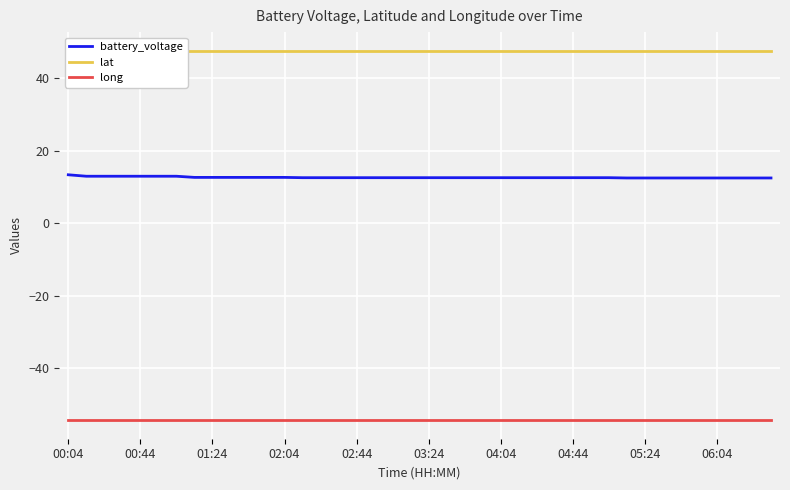

What value does the long series have at 14?

-54.3